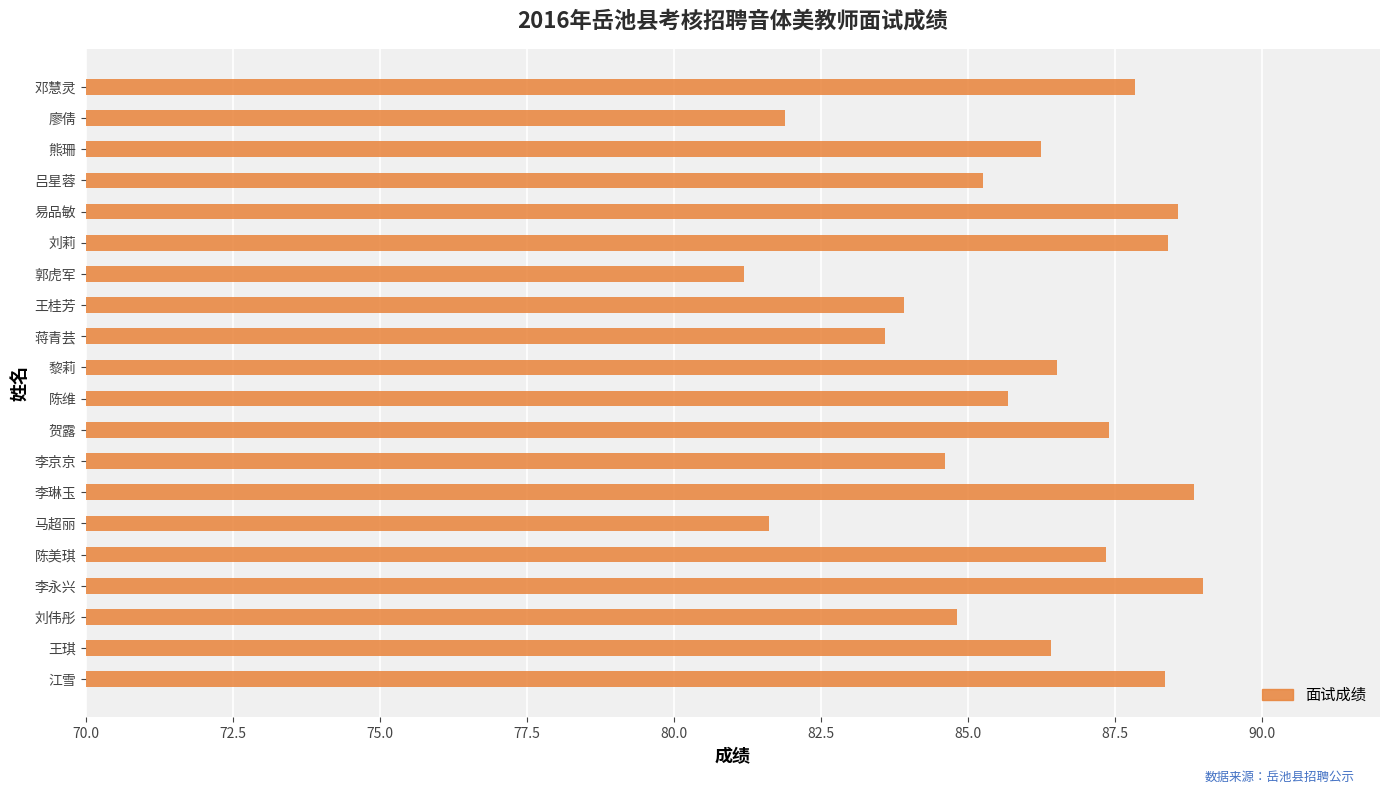

What is the sum of all values?

1717.4